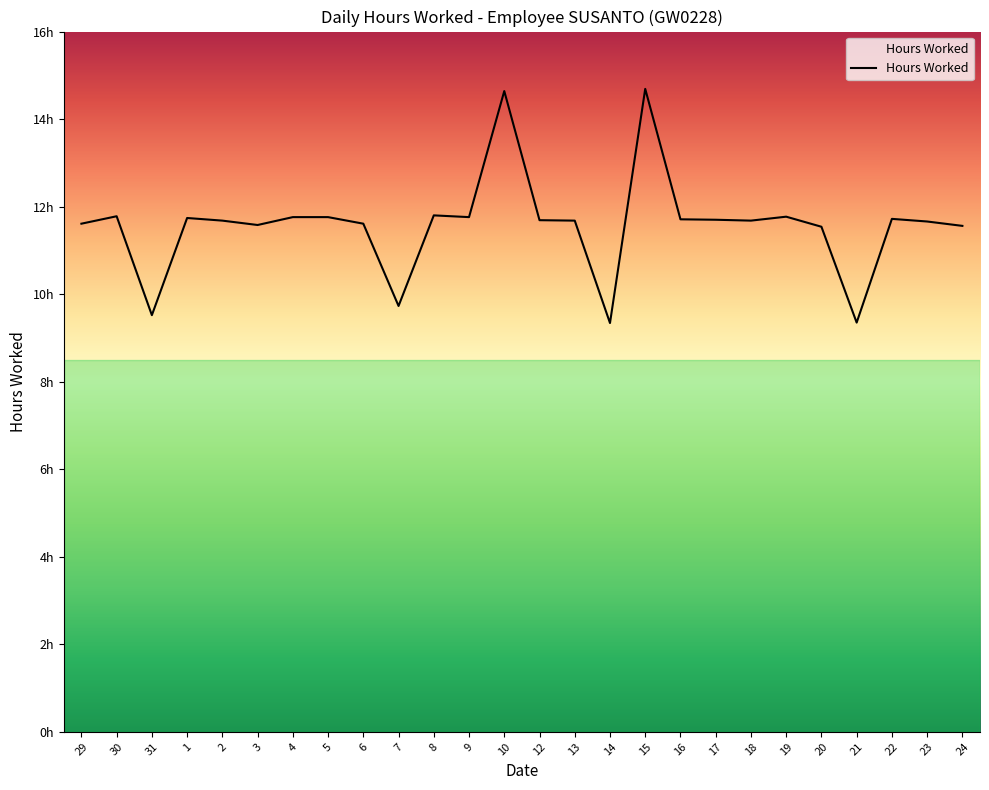

Is this an area chart (filled region under the line)?

Yes